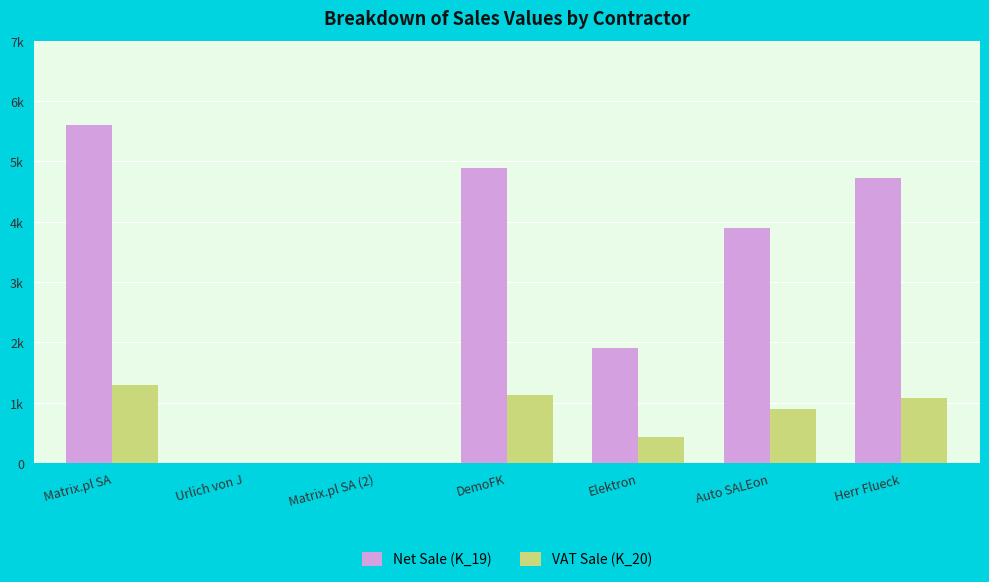

Which category has the lowest value in the VAT Sale (K_20) series?

Urlich von J